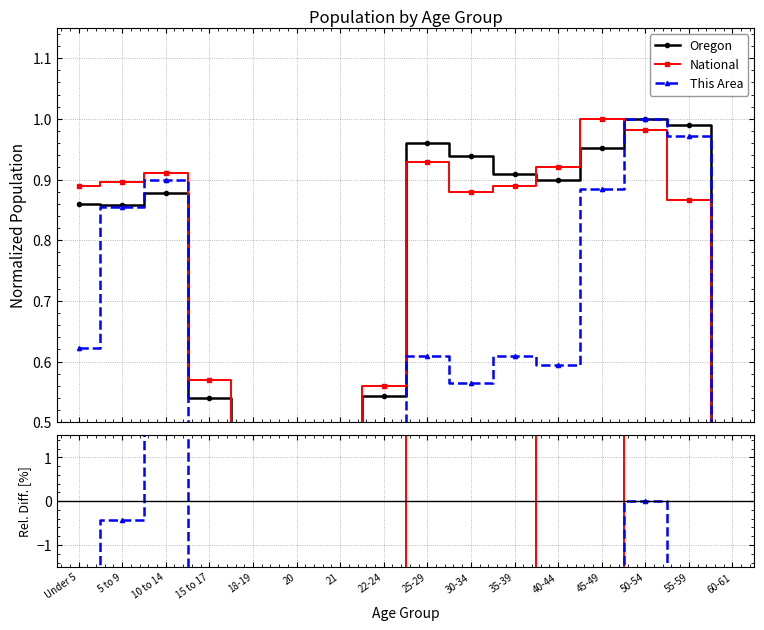

At which label does This Area first exceed -27?

5 to 9